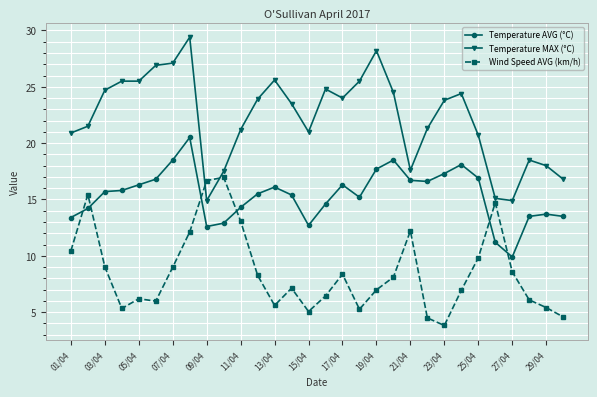

True or false: Temperature MAX (°C) and Temperature AVG (°C) cross at least once.

False